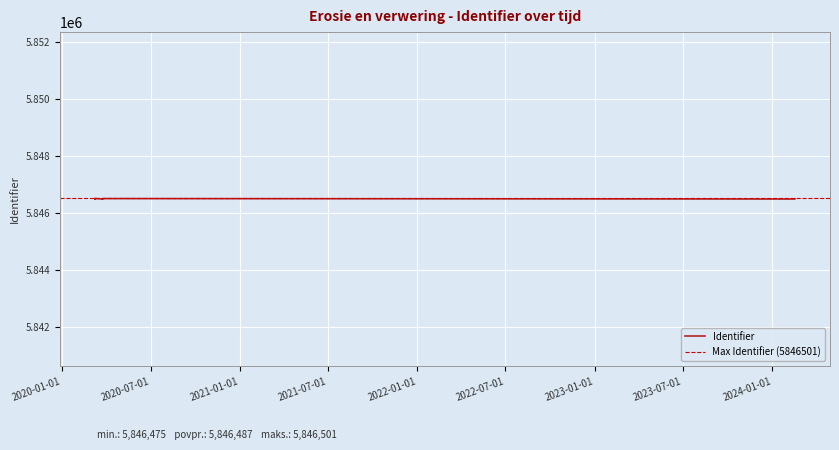

What is the change in value from 2020-03-08 13:57:19 to 2020-03-08 13:57:20?

+19